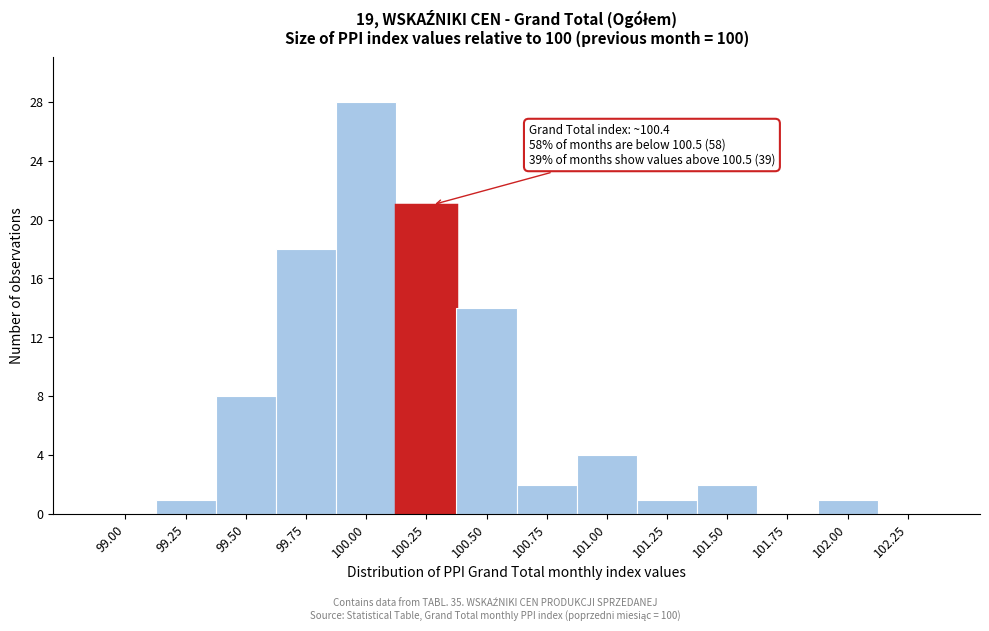

Reading left to right, what are all the values shown in this chart?

99.00=0	99.25=1	99.50=8	99.75=18	100.00=28	100.25=21	100.50=14	100.75=2	101.00=4	101.25=1	101.50=2	101.75=0	102.00=1	102.25=0